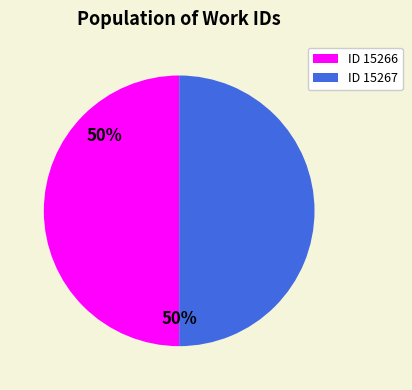

Combined, do ID 15266 and ID 15267 account for over 50%?

Yes